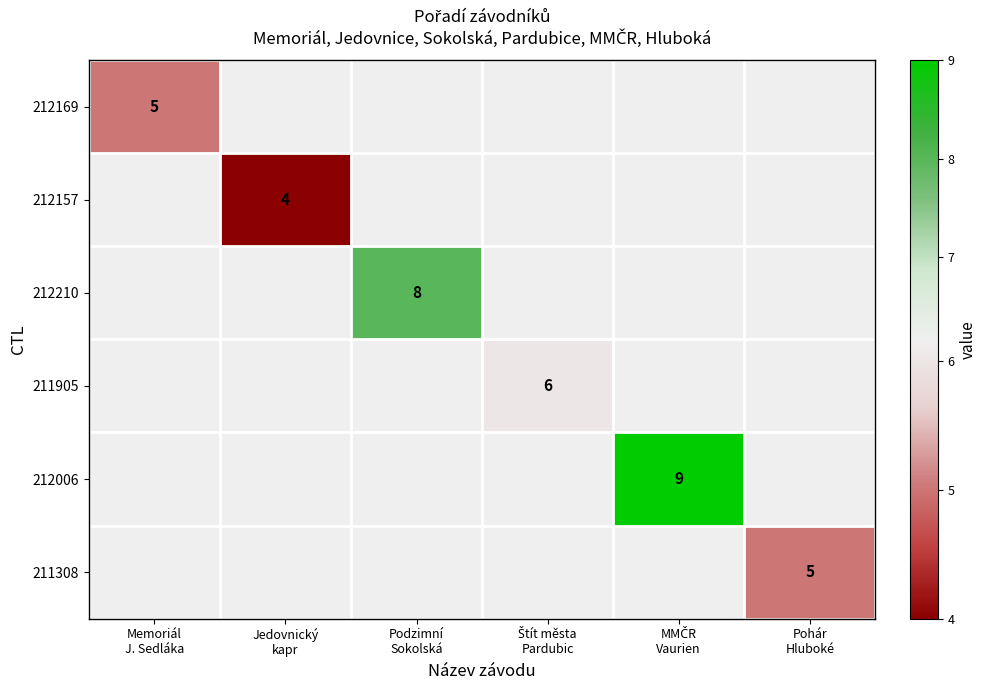

At which label is 211308 closest to 5?

Pohár Hluboké